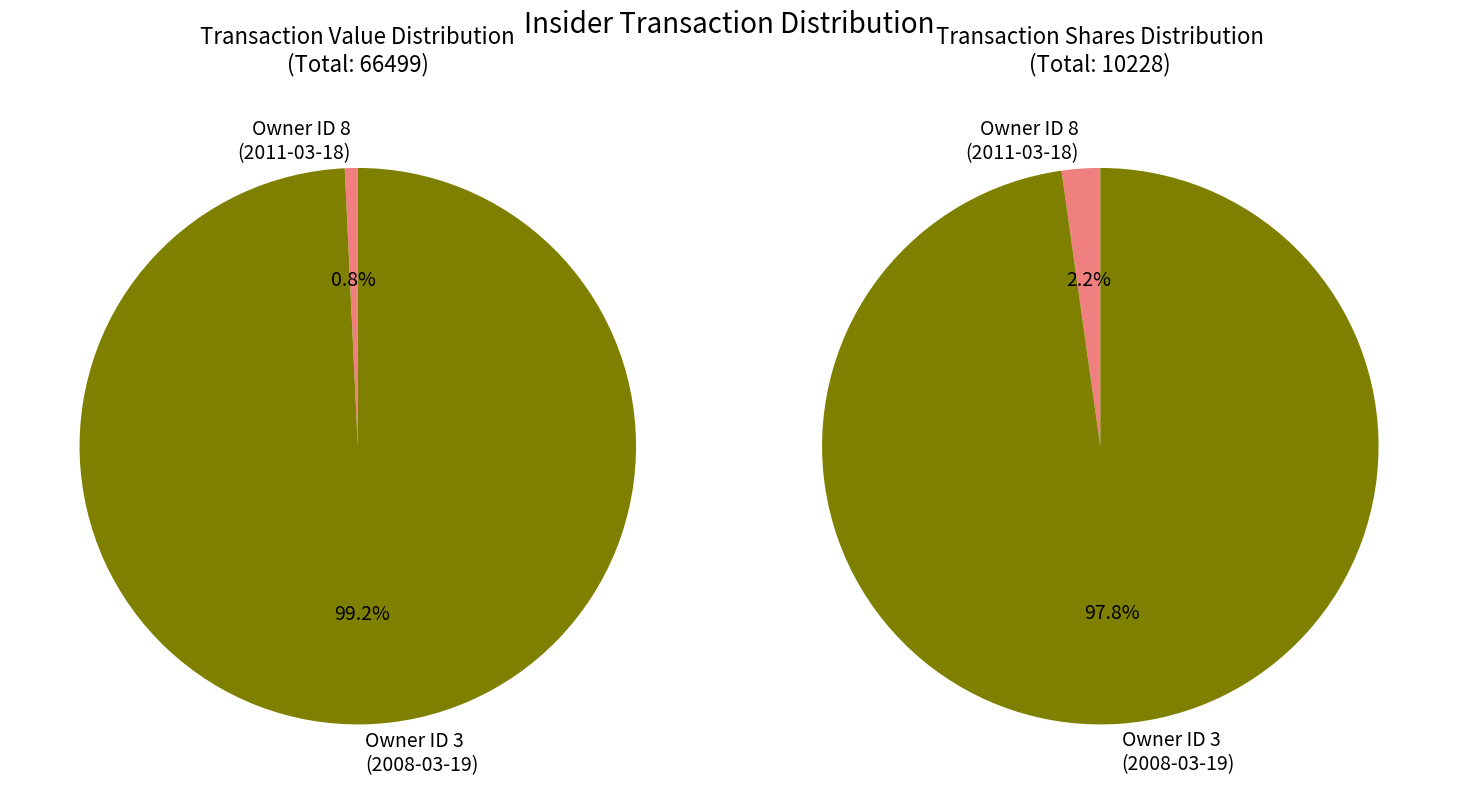

Count the number of slices in the pie.

2